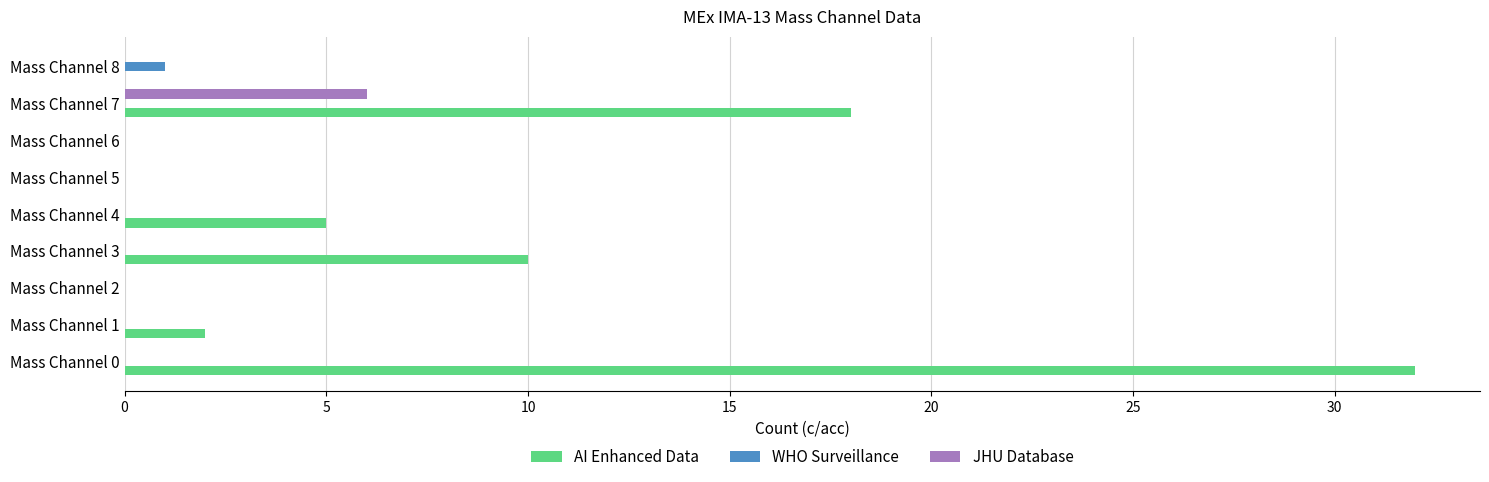

What are all the series names shown in the legend?

AI Enhanced Data, WHO Surveillance, JHU Database